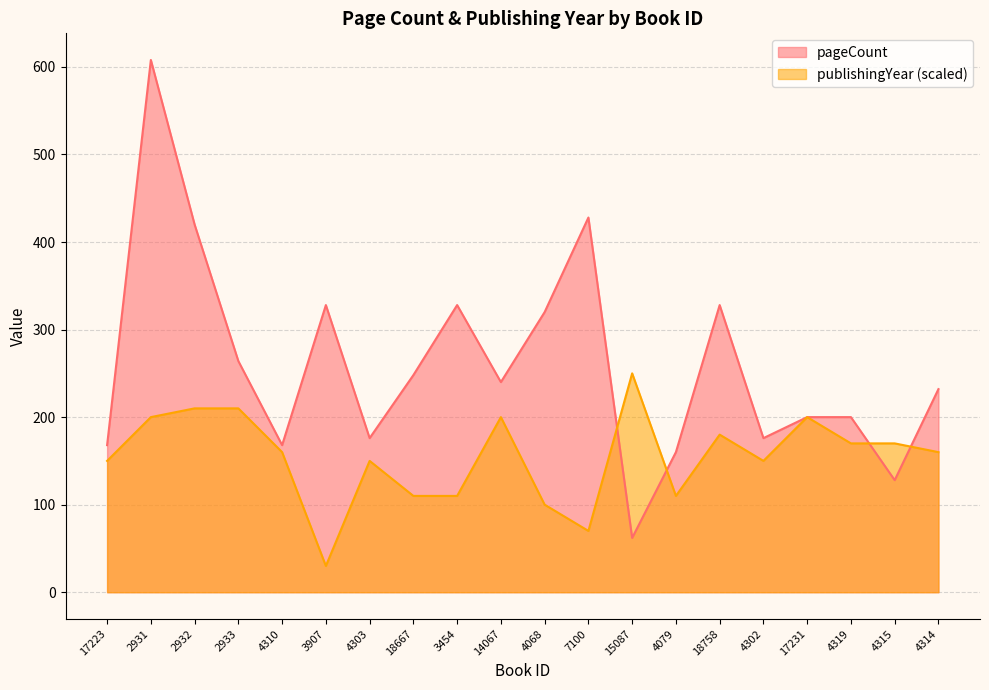

What is the difference between the maximum and minimum values in the publishingYear series?

220